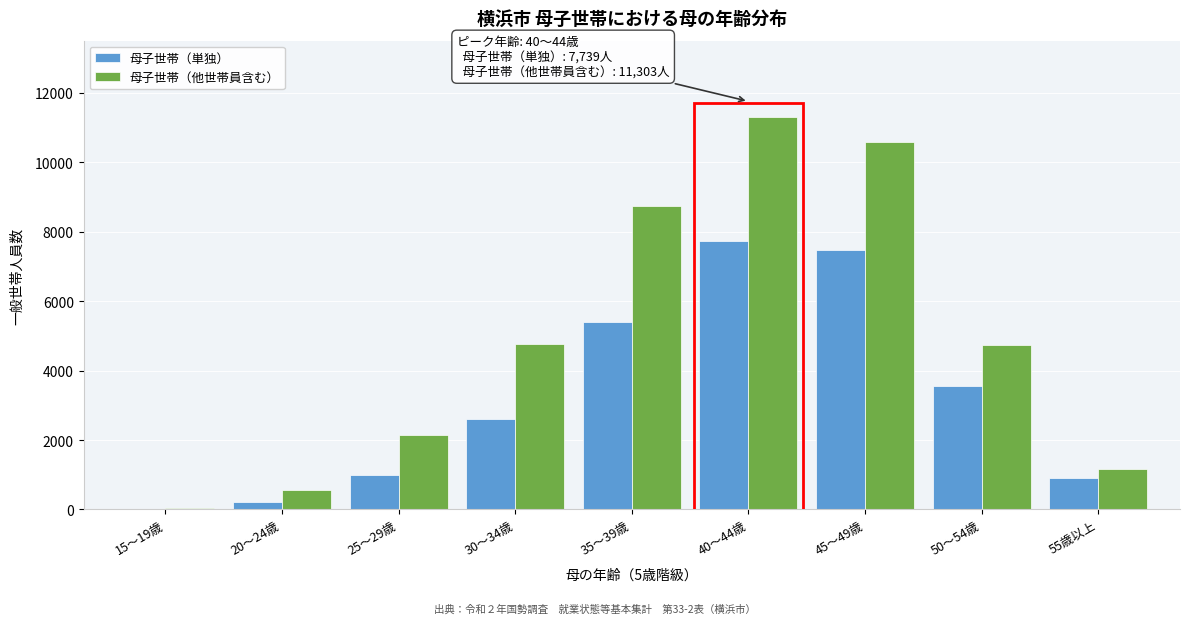

At which category is the sum across all series the highest?

40～44歳